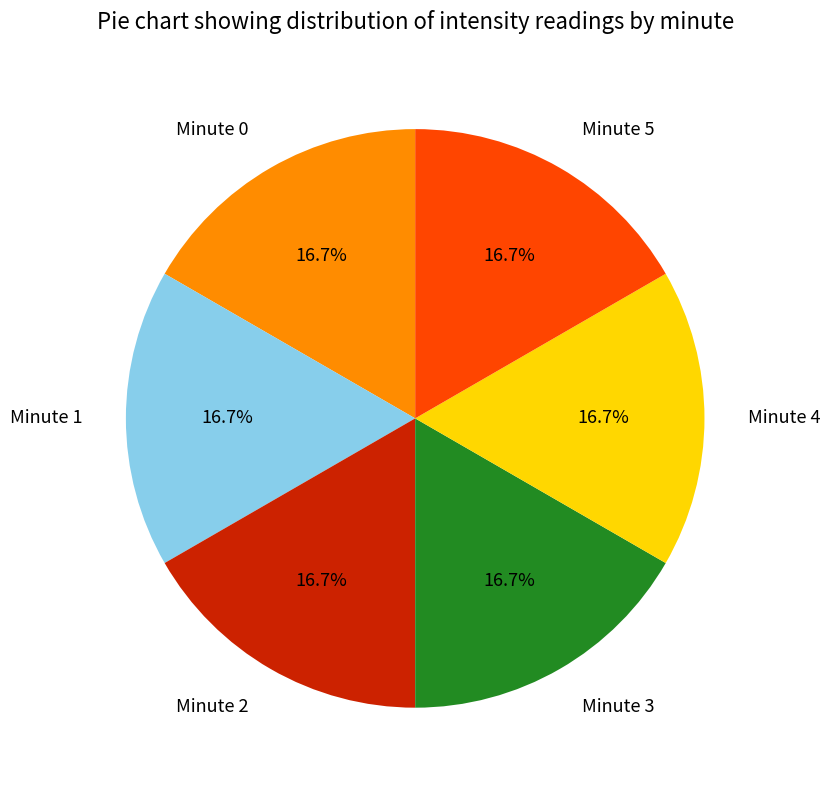

What is the ratio of the value at Minute 4 to the value at Minute 3?

1.0